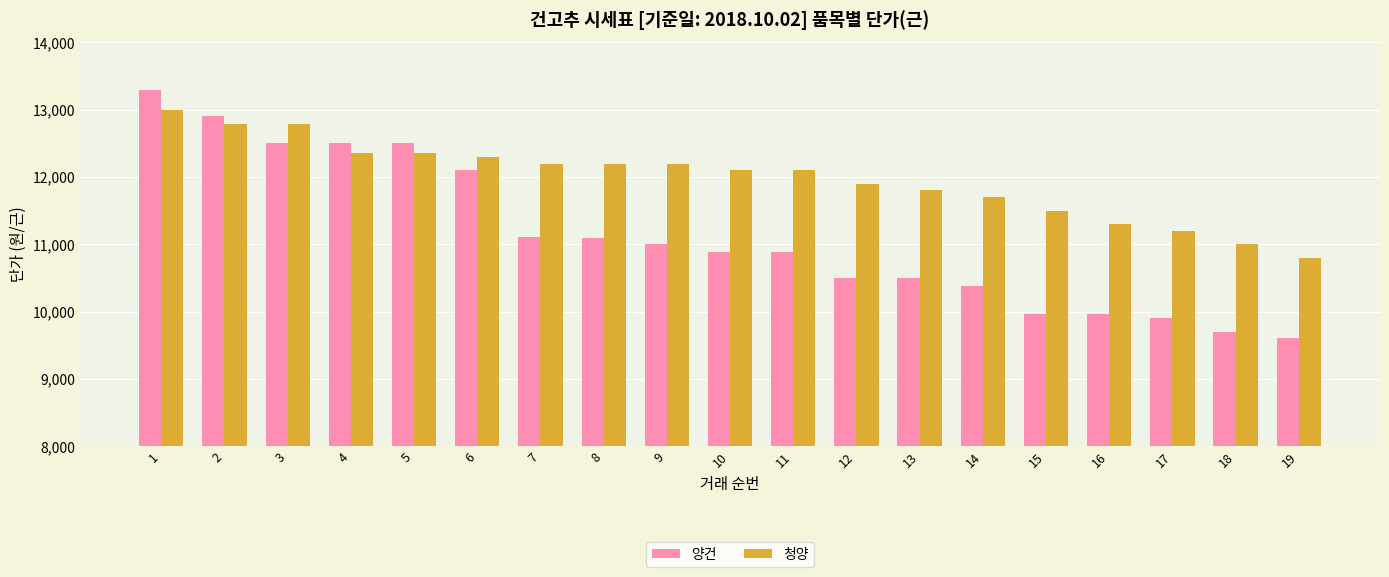

Which series has the largest total across all categories?

청양